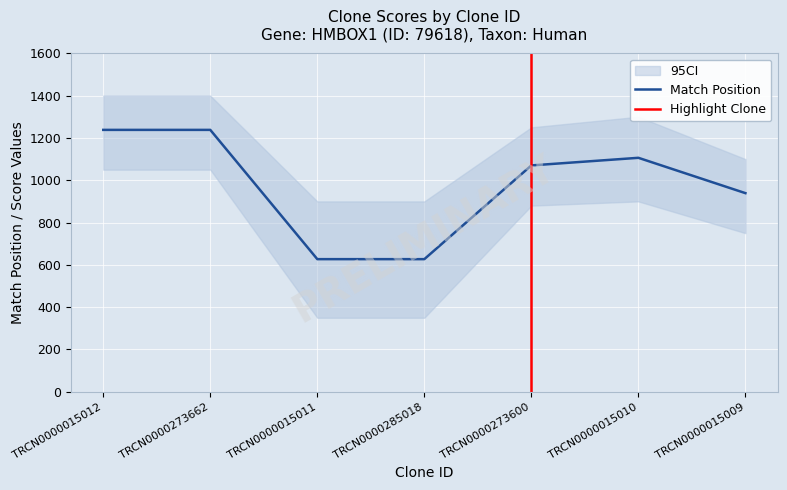

True or false: Match % and Match Position cross at least once.

False